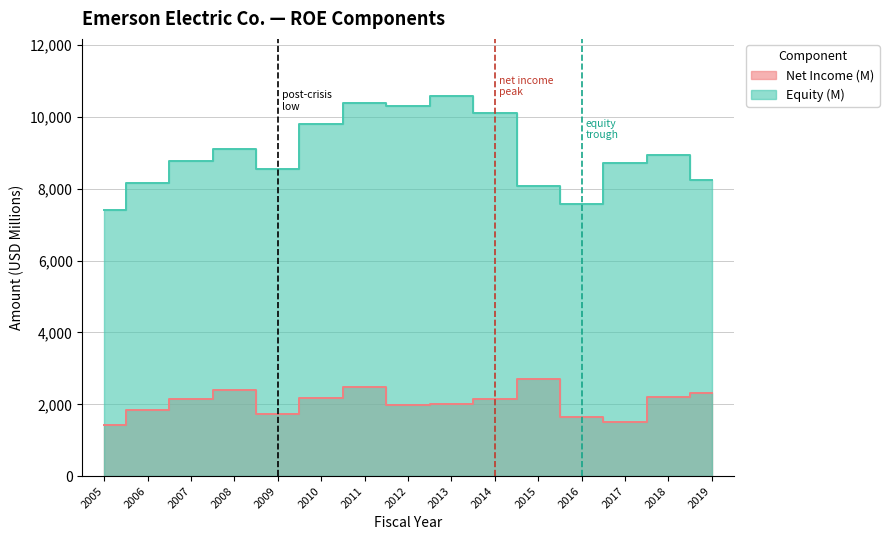

Between 2006 and 2019, which series saw the biggest shift?

Net Income (M)